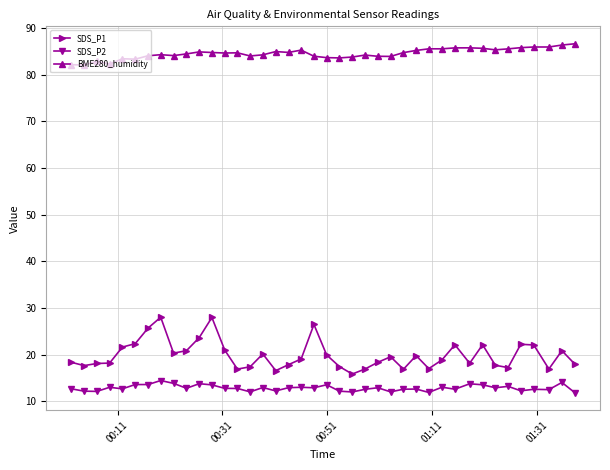

What is the highest value of the BME280_humidity series?

86.6